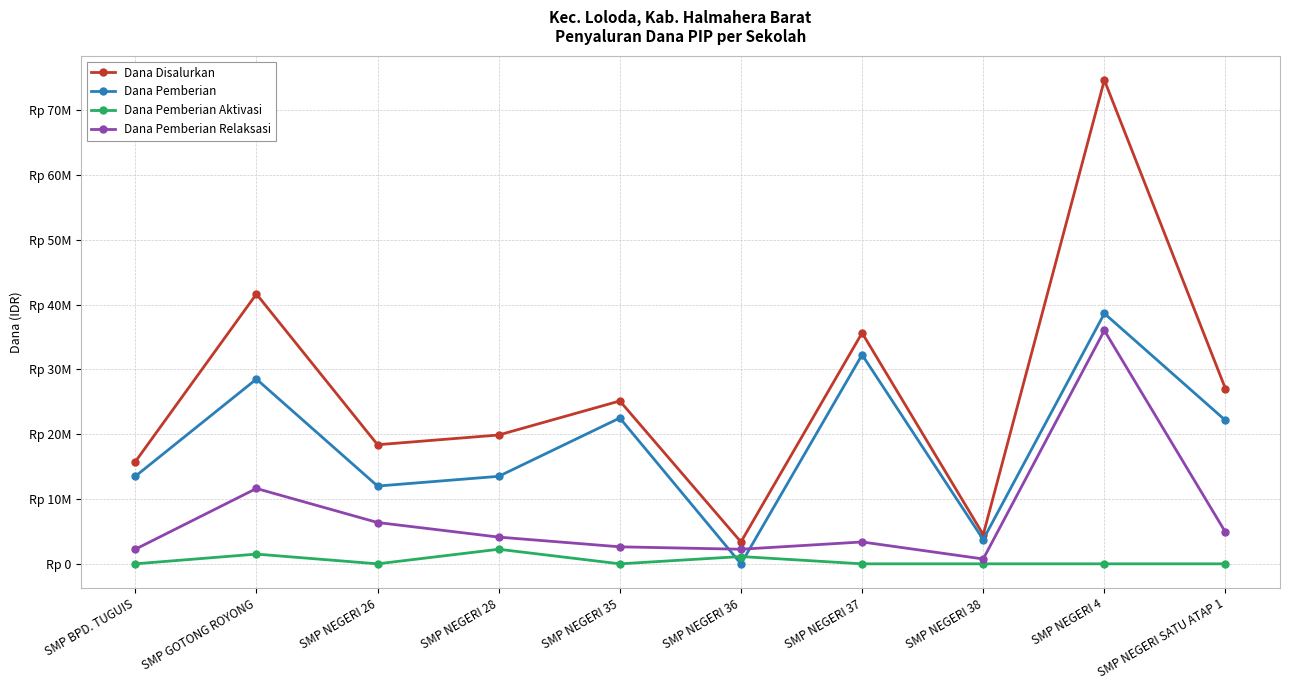

At which category does the chart reach its minimum across all series?

SMP NEGERI 36